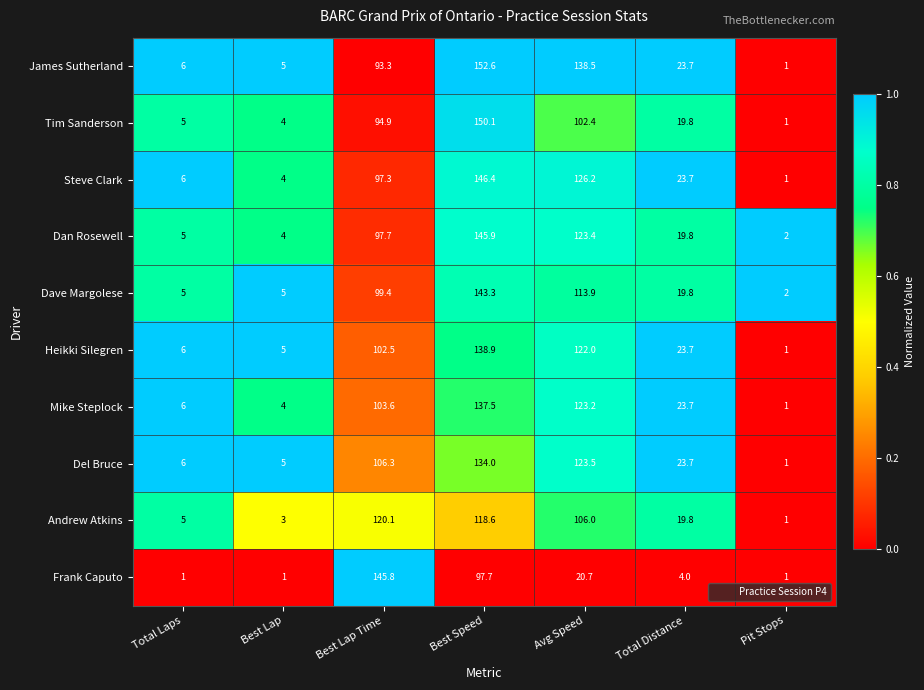

Count the number of categories in the chart.

7